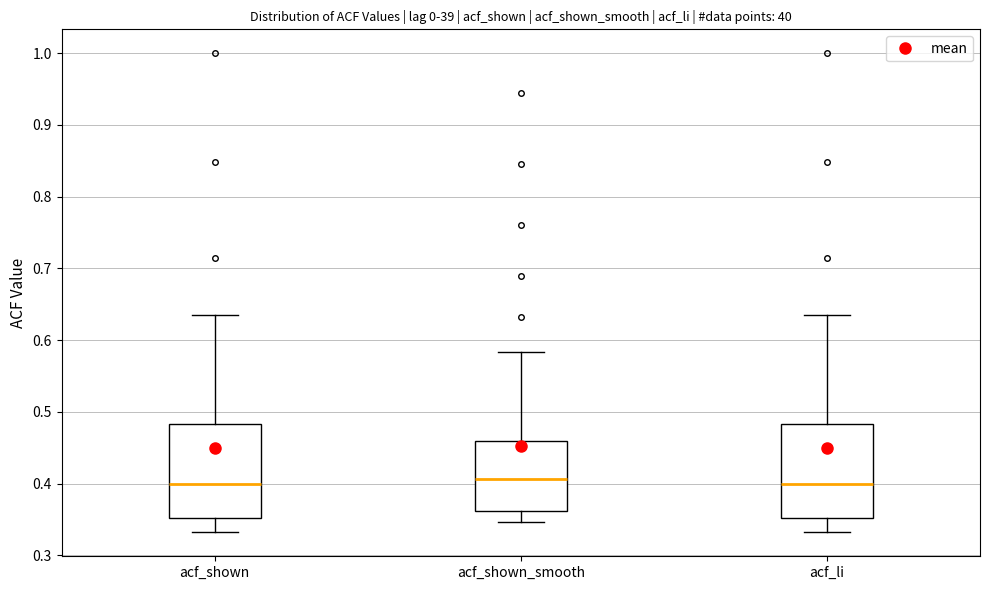

Reading left to right, transcribe this box plot: for each box, give where its median line is, the range the box spans, and where its two whiskers end, as read against the y-axis. The values are not printed on the chart, so give them approximately, as read against the axis.

acf_shown: median 0.40, box 0.35 to 0.48, whiskers 0.33 to 0.64
acf_shown_smooth: median 0.41, box 0.36 to 0.46, whiskers 0.35 to 0.58
acf_li: median 0.40, box 0.35 to 0.48, whiskers 0.33 to 0.64